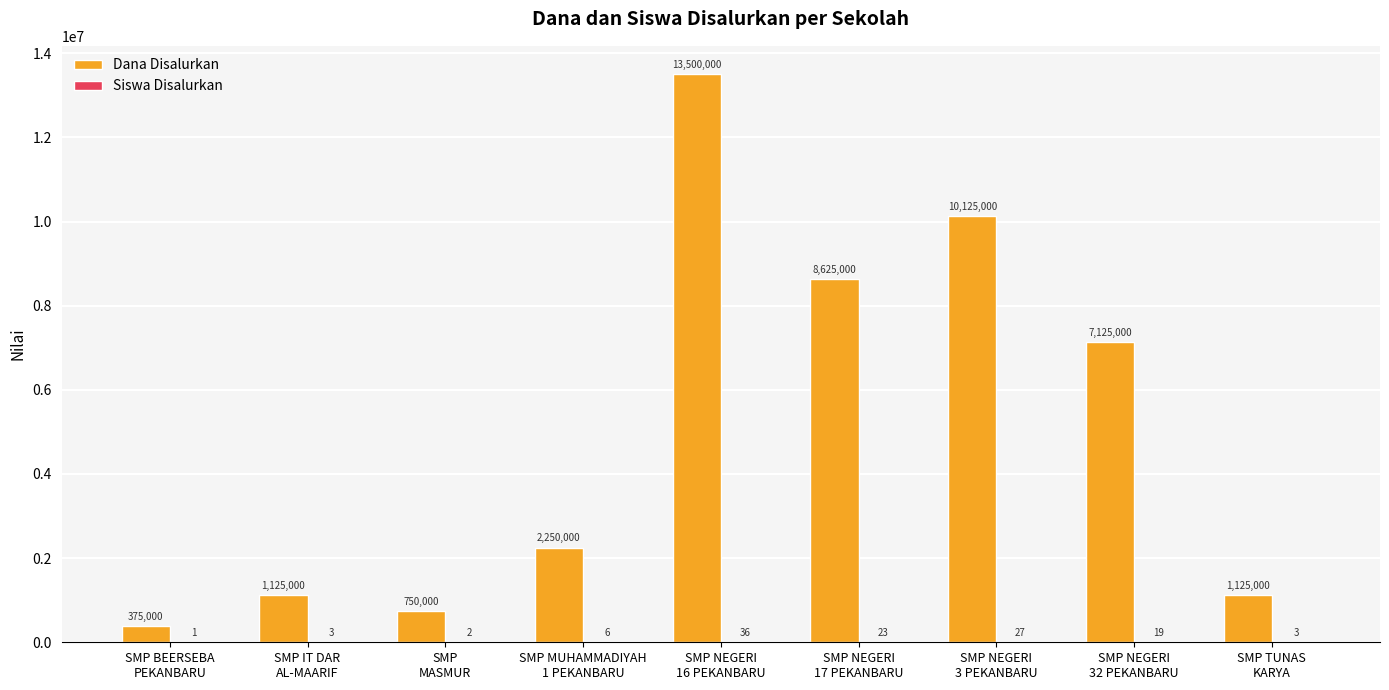

What is the greatest value displayed?

13500000